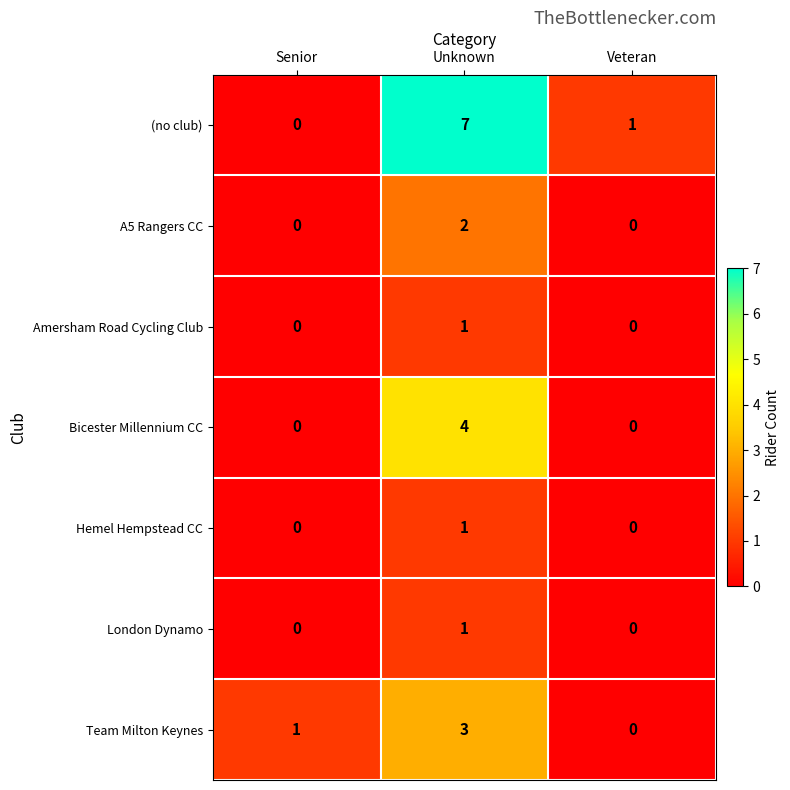

Reading right to left, extract all data points from this chart.

(no club): Veteran=1	Unknown=7	Senior=0
A5 Rangers CC: Veteran=0	Unknown=2	Senior=0
Amersham Road Cycling Club: Veteran=0	Unknown=1	Senior=0
Bicester Millennium CC: Veteran=0	Unknown=4	Senior=0
Hemel Hempstead CC: Veteran=0	Unknown=1	Senior=0
London Dynamo: Veteran=0	Unknown=1	Senior=0
Team Milton Keynes: Veteran=0	Unknown=3	Senior=1